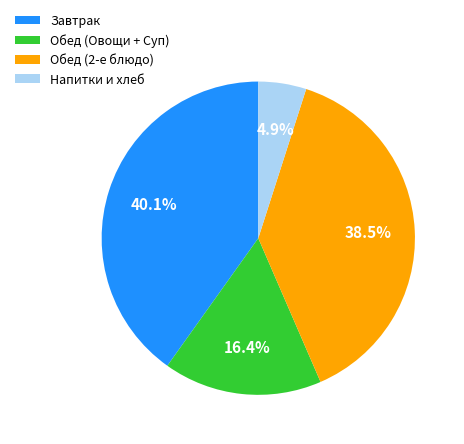

Between Обед (Овощи + Суп) and Обед (2-е блюдо), which is larger?

Обед (2-е блюдо)